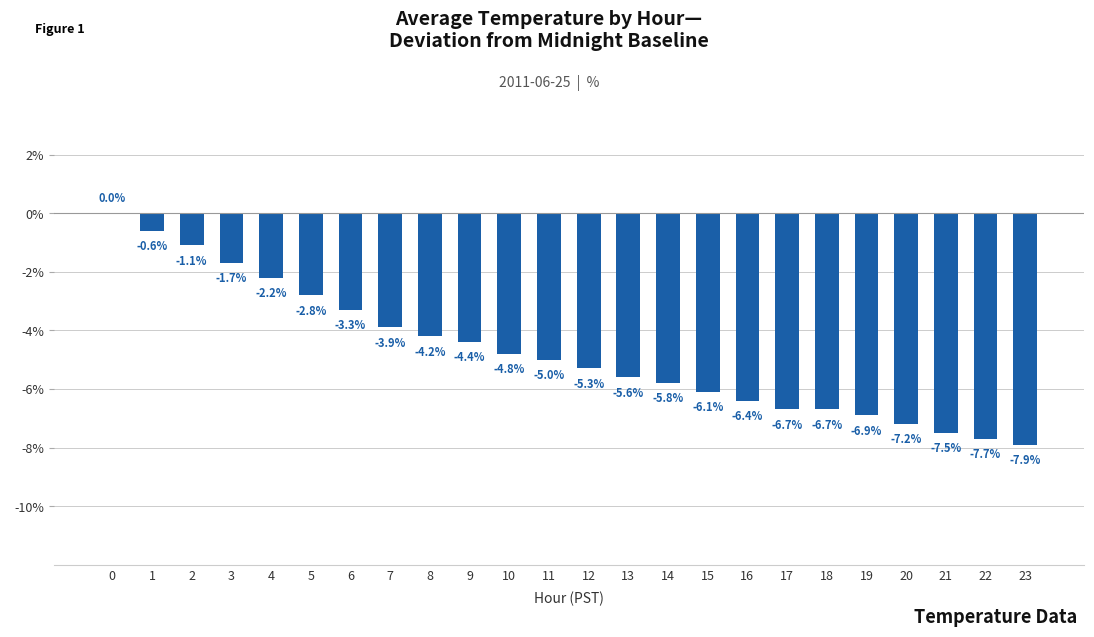

Which has a higher value, 15 or 11?

11